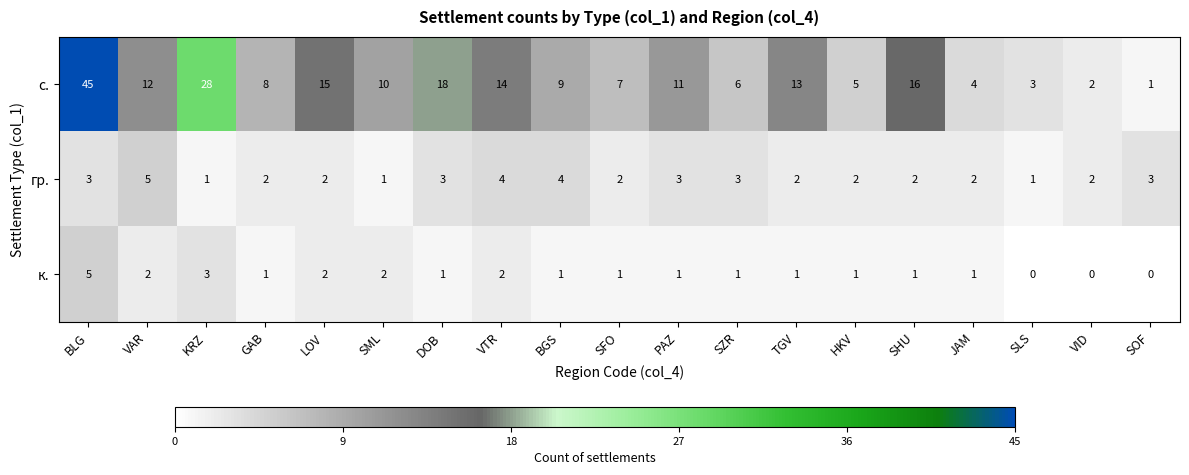

At which category is the sum across all series the highest?

BLG